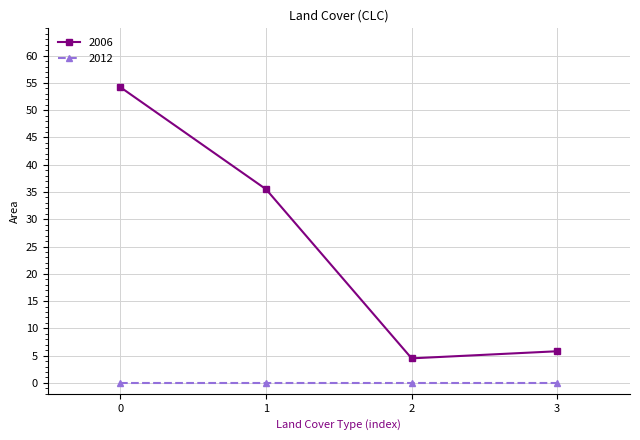

How many lines are shown in the chart?

2